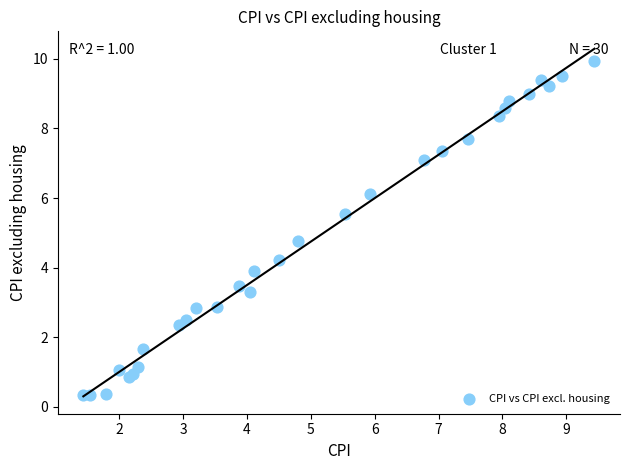

What Y value in the scatter plot is closest to 5?

4.8